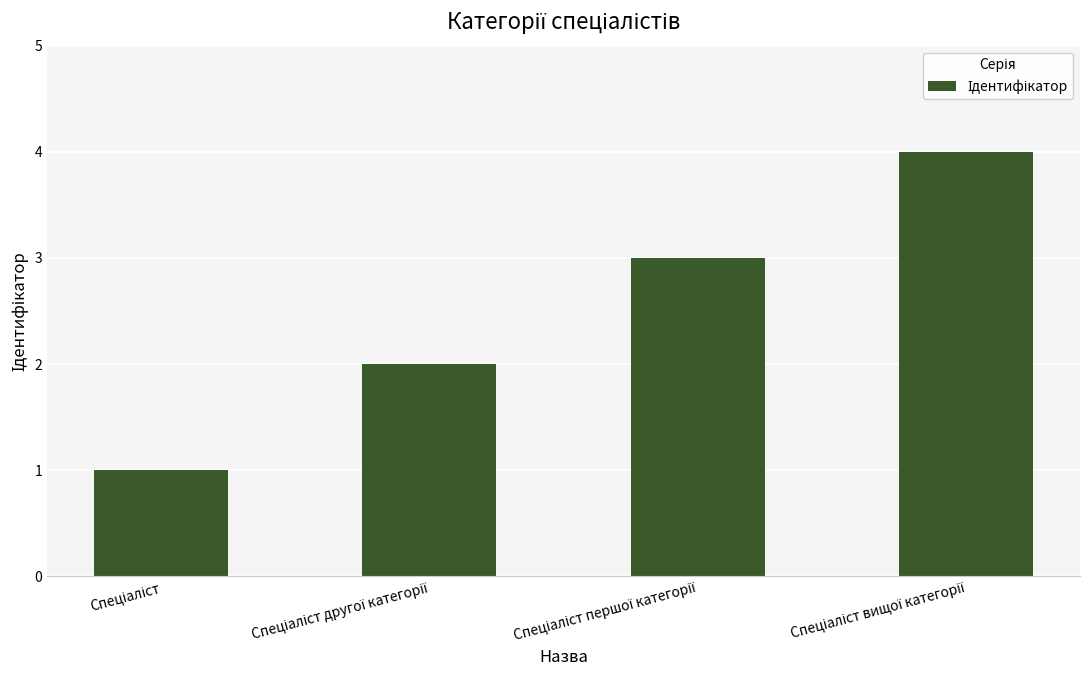

What is the greatest value displayed?

4